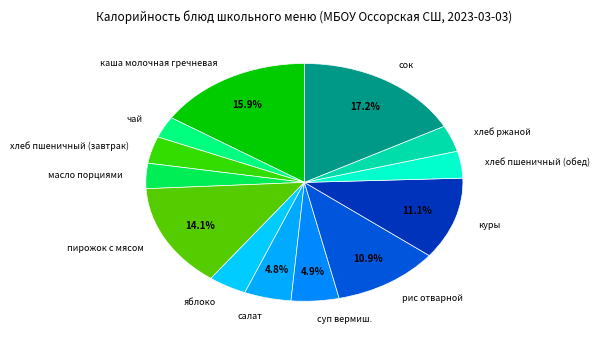

Which has a higher value, сок or хлеб ржаной?

сок